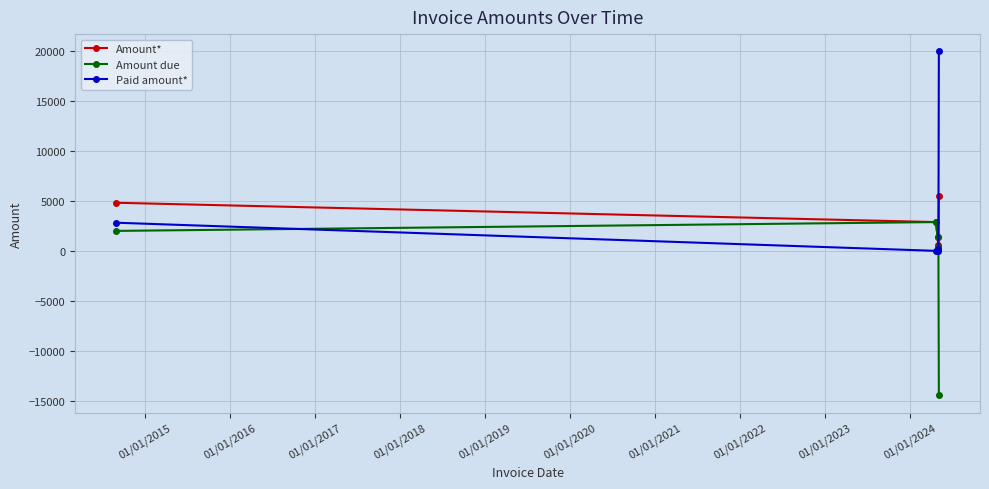

At how many categories does at least one series exceed 11970?

1